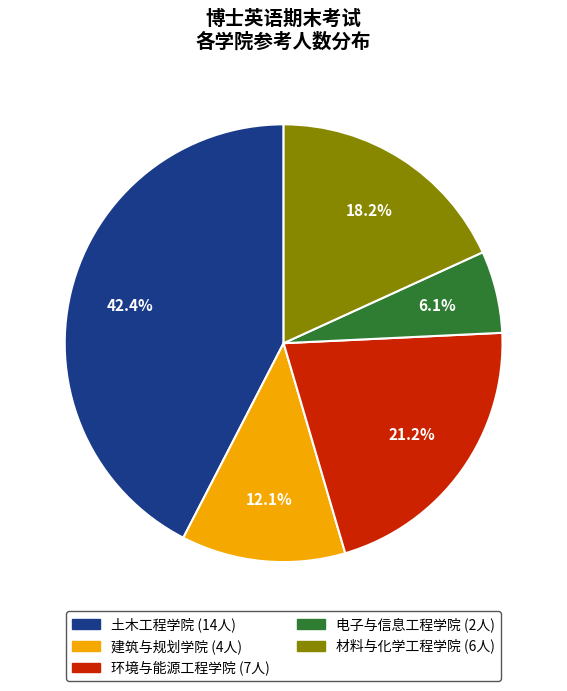

Is it true that 电子与信息工程学院 is 6% of the pie?

True